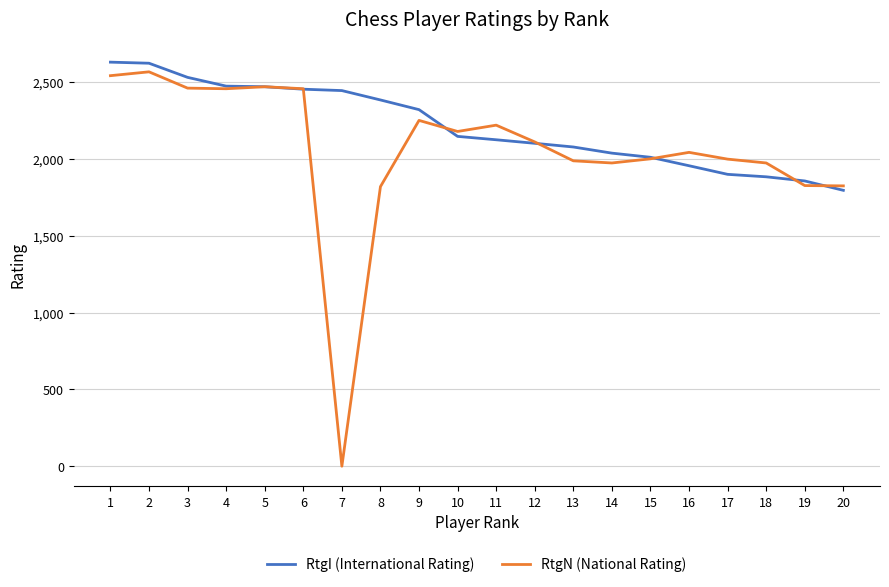

At which label does RtgI (International Rating) first exceed 2146?

1